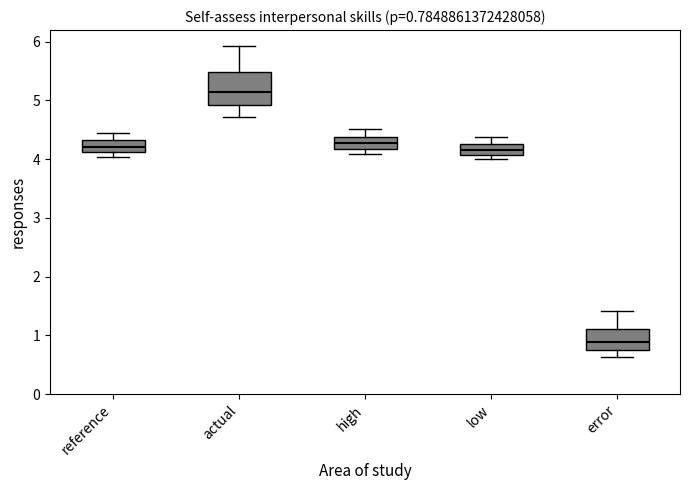

Which box has the highest median line?

actual